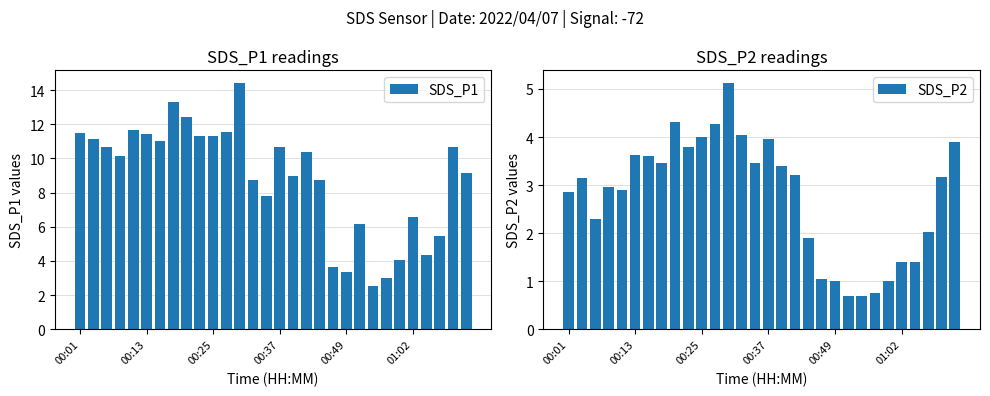

Rank the series by their maximum value, from lowest to highest.

SDS_P2, SDS_P1